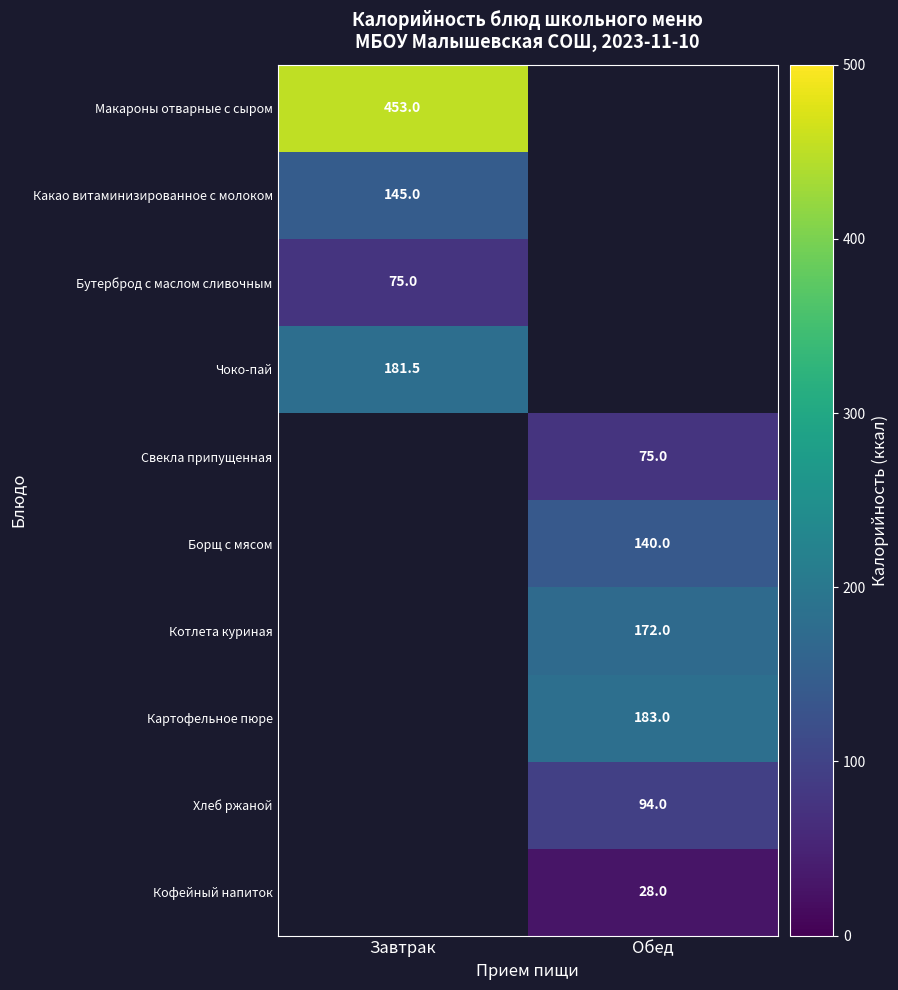

True or false: Макароны отварные с сыром has a value of 151.1 at Завтрак.

False